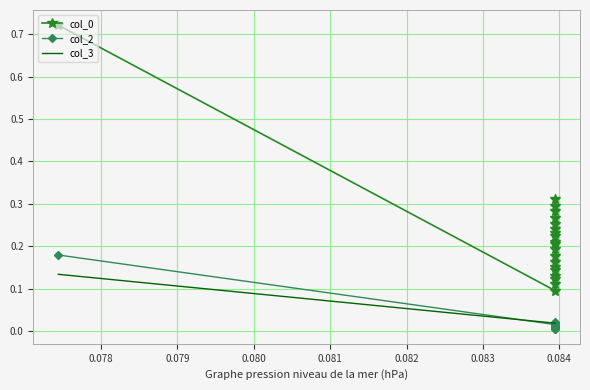

True or false: col_3 has more than 0 points higher than both neighbors.

False